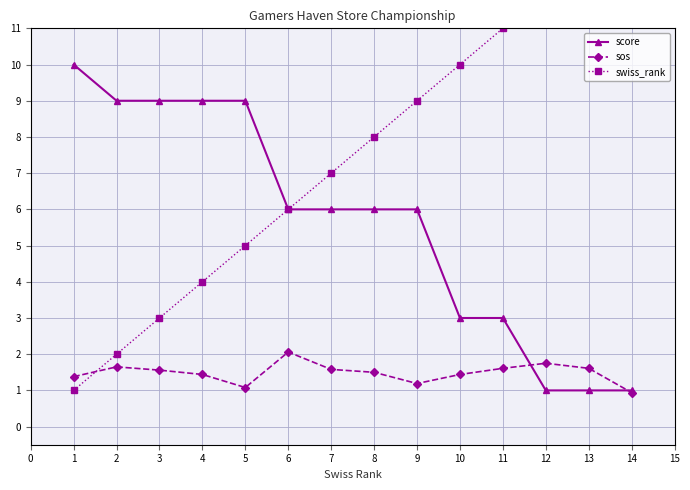

Rank the series by their average value, from highest to lowest.

swiss_rank, score, sos